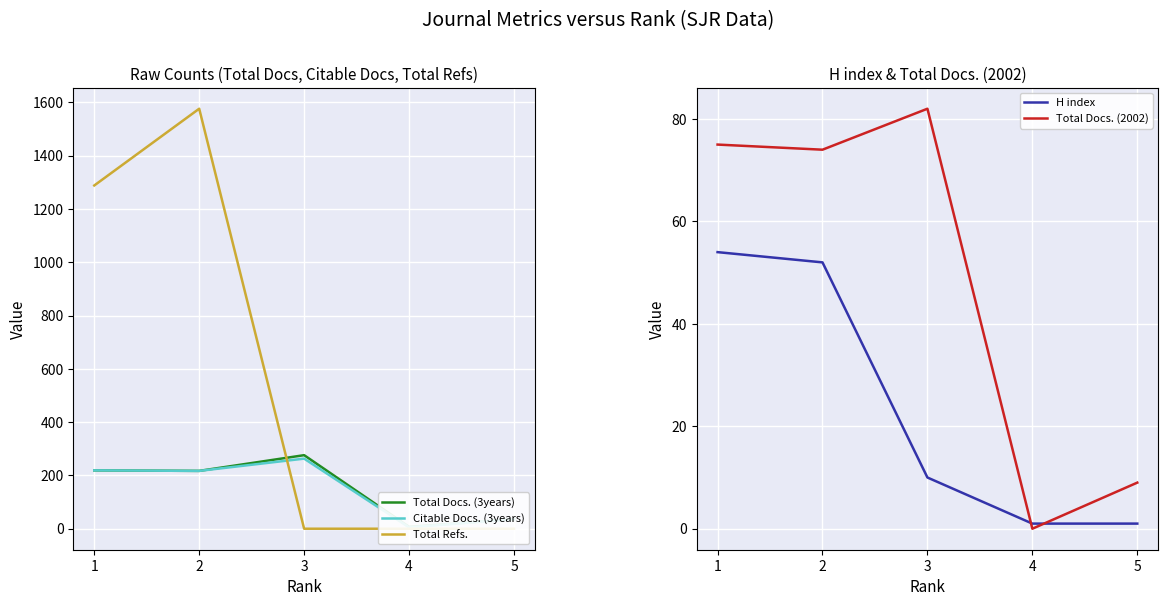

Is the value of Citable Docs. (3years) at 2 greater than the value of Total Refs. at 4?

Yes